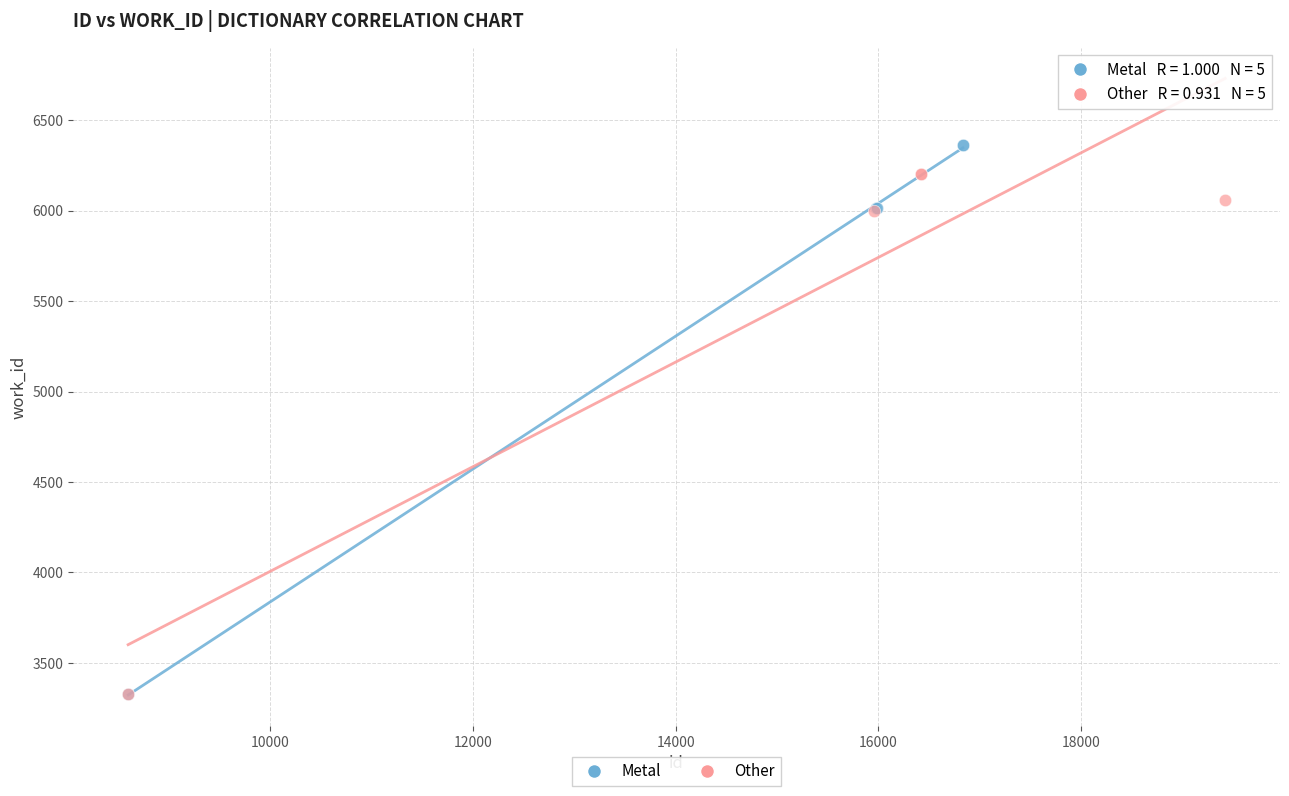

Which series contains the highest Y value?

Metal